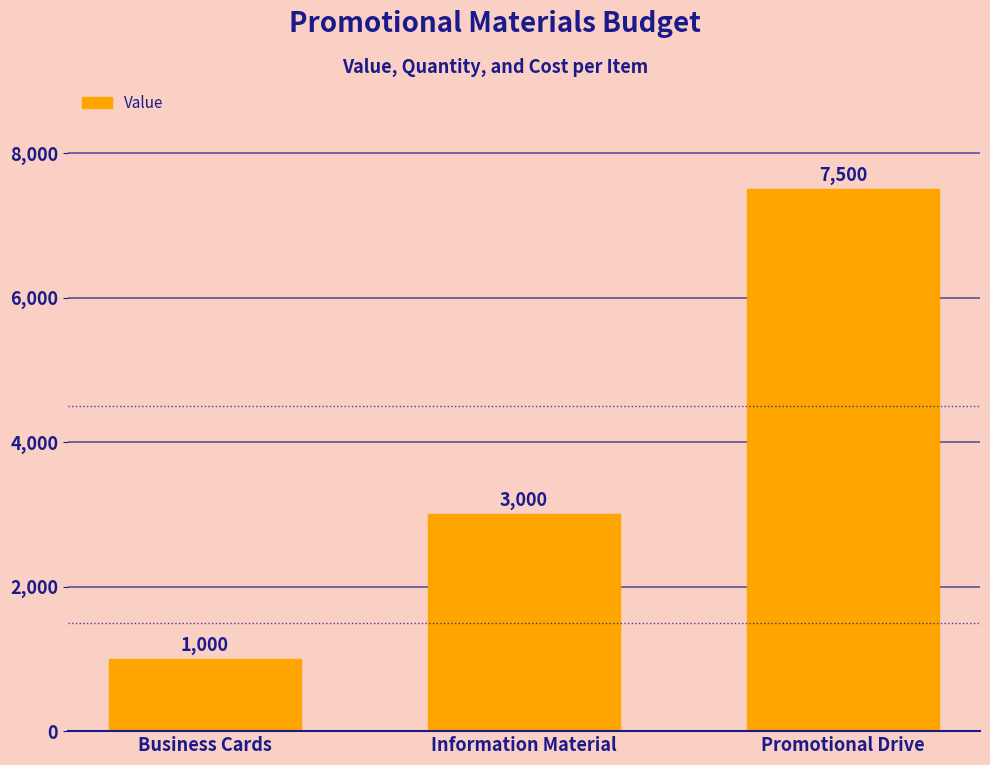

Rank the categories by value from lowest to highest.

Business Cards, Information Material, Promotional Drive